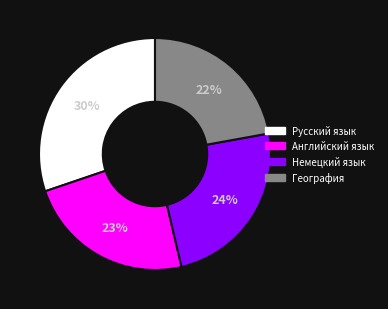

Combined, do Английский язык and География account for over 50%?

No